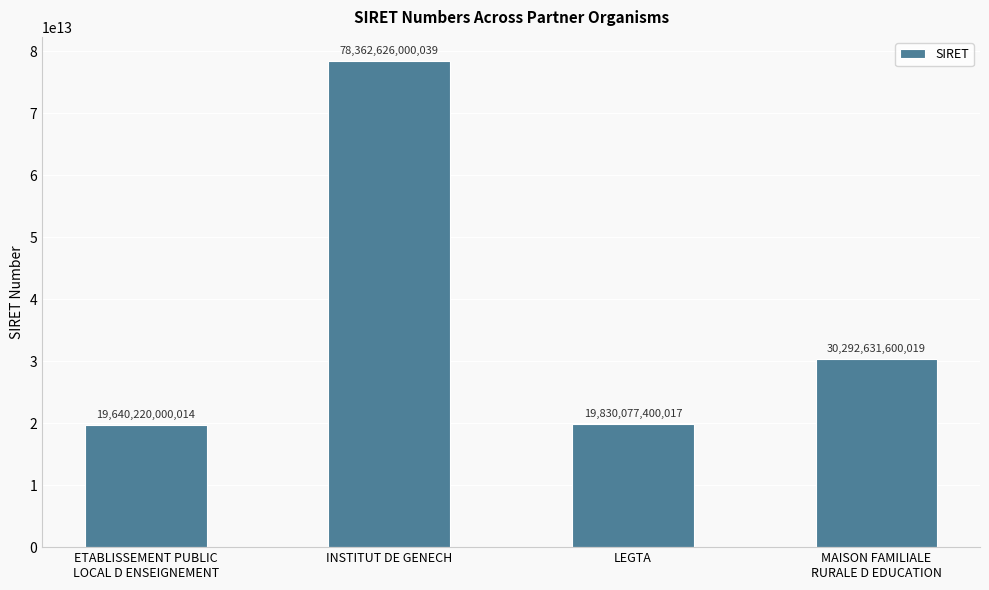

How many series are shown in this chart?

1